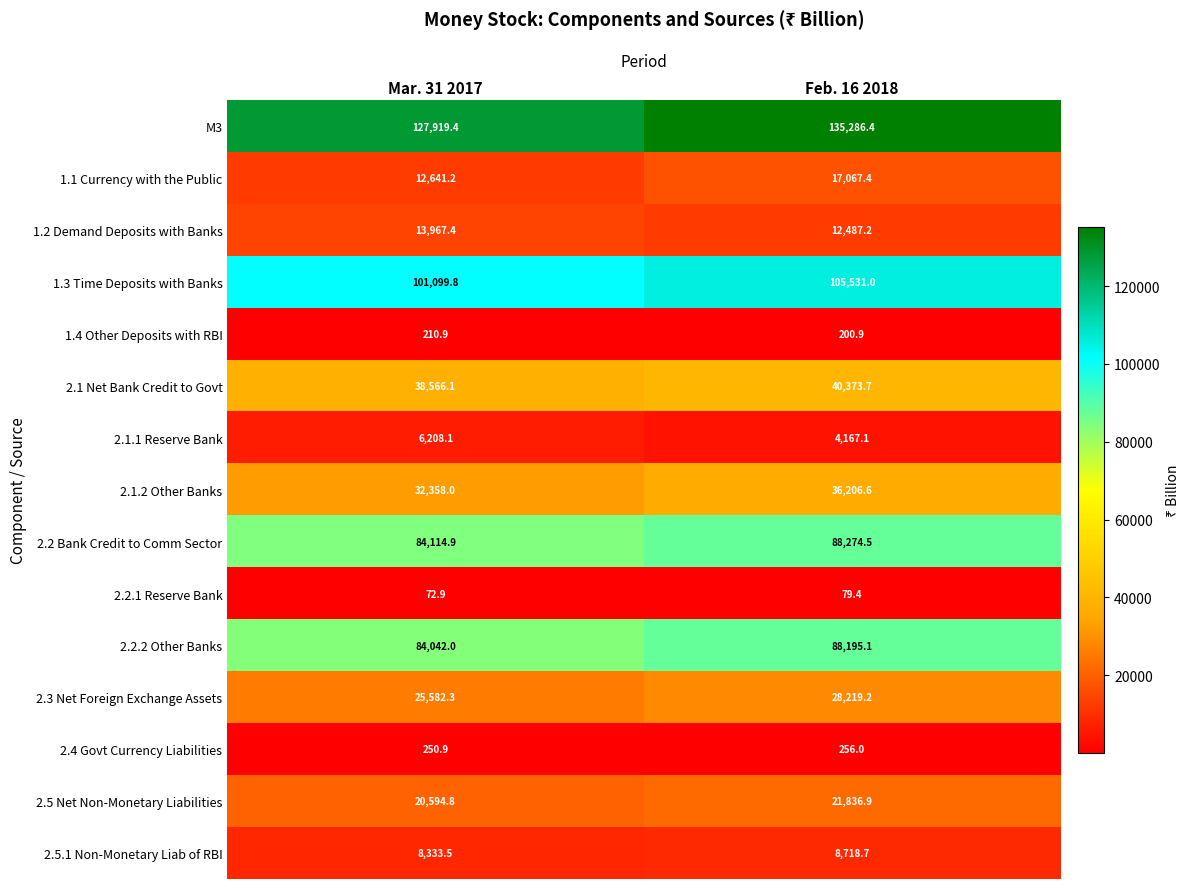

What is the maximum value shown in the chart?

135286.4